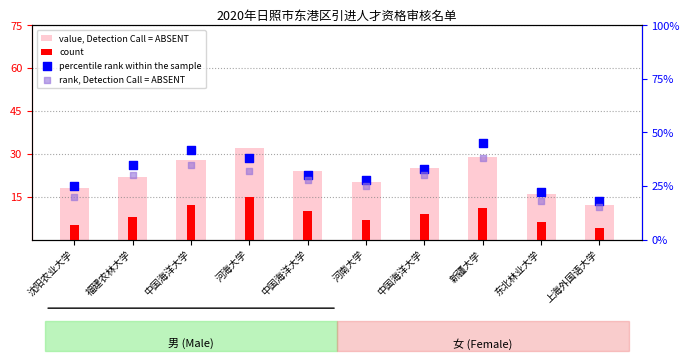

Which series contains the highest Y value?

percentile rank within the sample